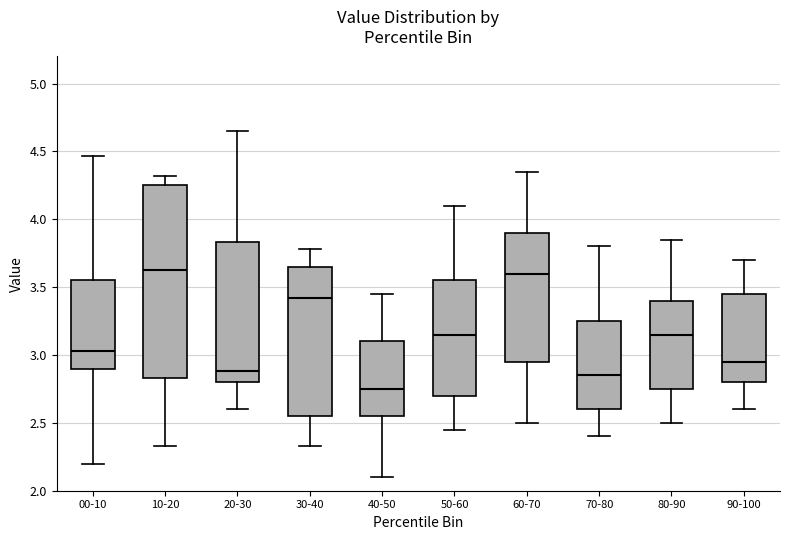

Reading left to right, read every box against the y-axis: the position of its median line, the range the box covers, and the ends of its whiskers. The values are not printed on the chart, so give them approximately, as read against the axis.

00-10: median 3.05, box 2.90 to 3.55, whiskers 2.20 to 4.45
10-20: median 3.65, box 2.85 to 4.25, whiskers 2.35 to 4.30
20-30: median 2.90, box 2.80 to 3.85, whiskers 2.60 to 4.65
30-40: median 3.40, box 2.55 to 3.65, whiskers 2.35 to 3.80
40-50: median 2.75, box 2.55 to 3.10, whiskers 2.10 to 3.45
50-60: median 3.15, box 2.70 to 3.55, whiskers 2.45 to 4.10
60-70: median 3.60, box 2.95 to 3.90, whiskers 2.50 to 4.35
70-80: median 2.85, box 2.60 to 3.25, whiskers 2.40 to 3.80
80-90: median 3.15, box 2.75 to 3.40, whiskers 2.50 to 3.85
90-100: median 2.95, box 2.80 to 3.45, whiskers 2.60 to 3.70